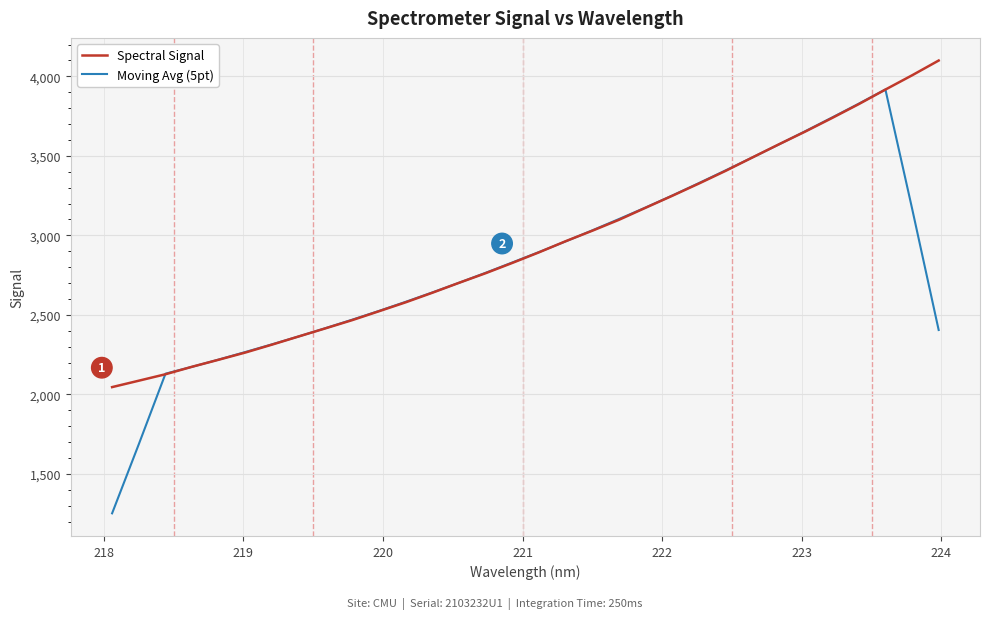

Rank the series by their maximum value, from highest to lowest.

Spectral Signal, Moving Avg (5pt)